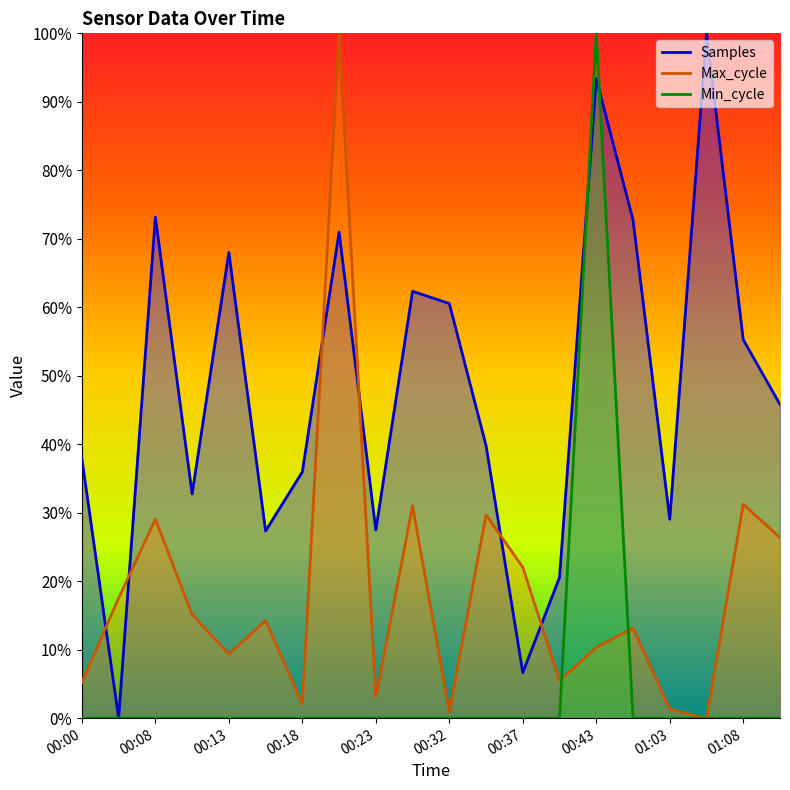

Does the chart display data point markers on the line(s)?

No